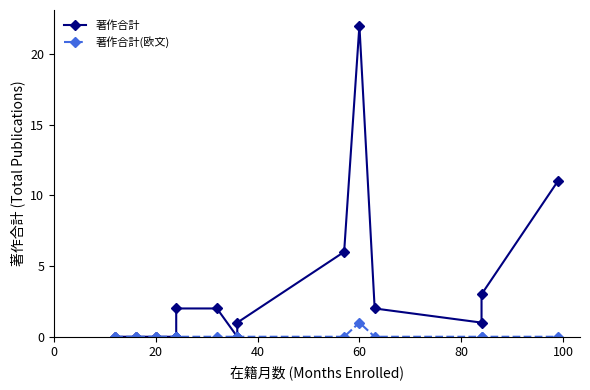

The value of 著作合計 at 20 is -12. True or false?

False